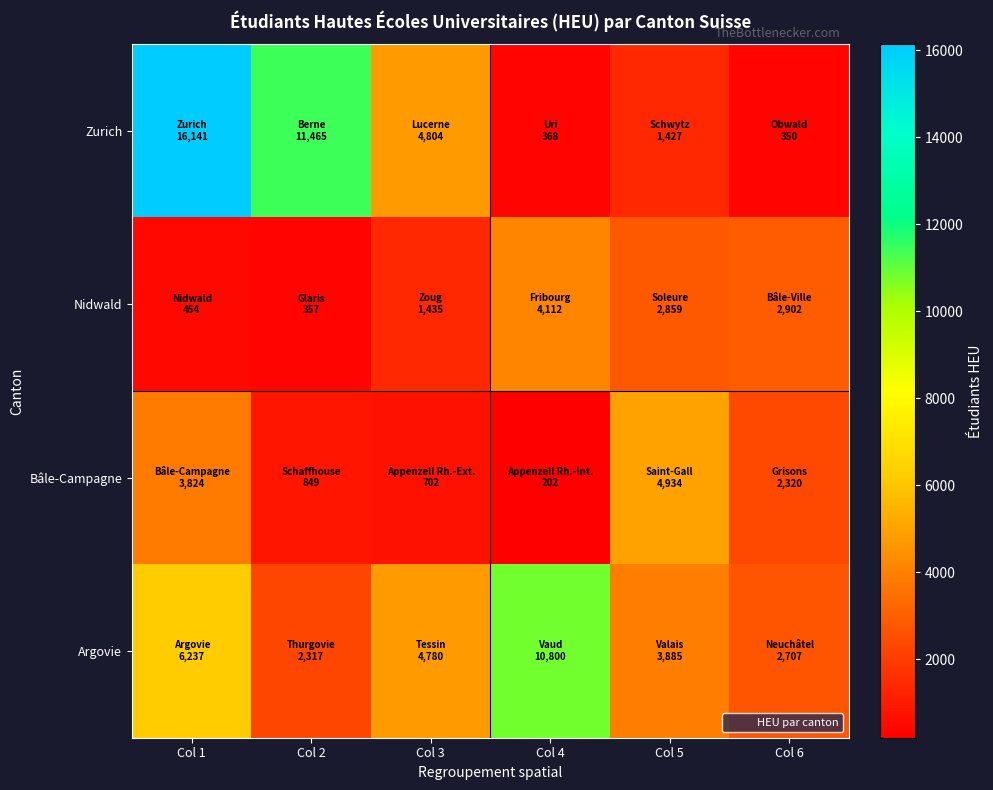

At which category does the chart reach its peak across all series?

Col 1